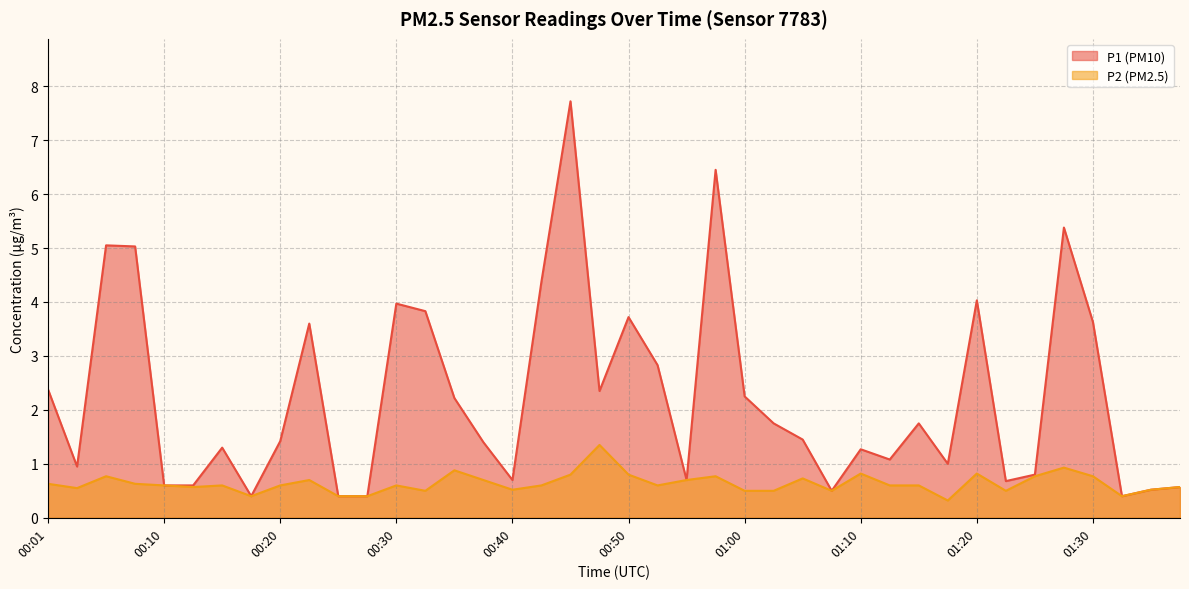

True or false: P2 and P1 cross at least once.

False